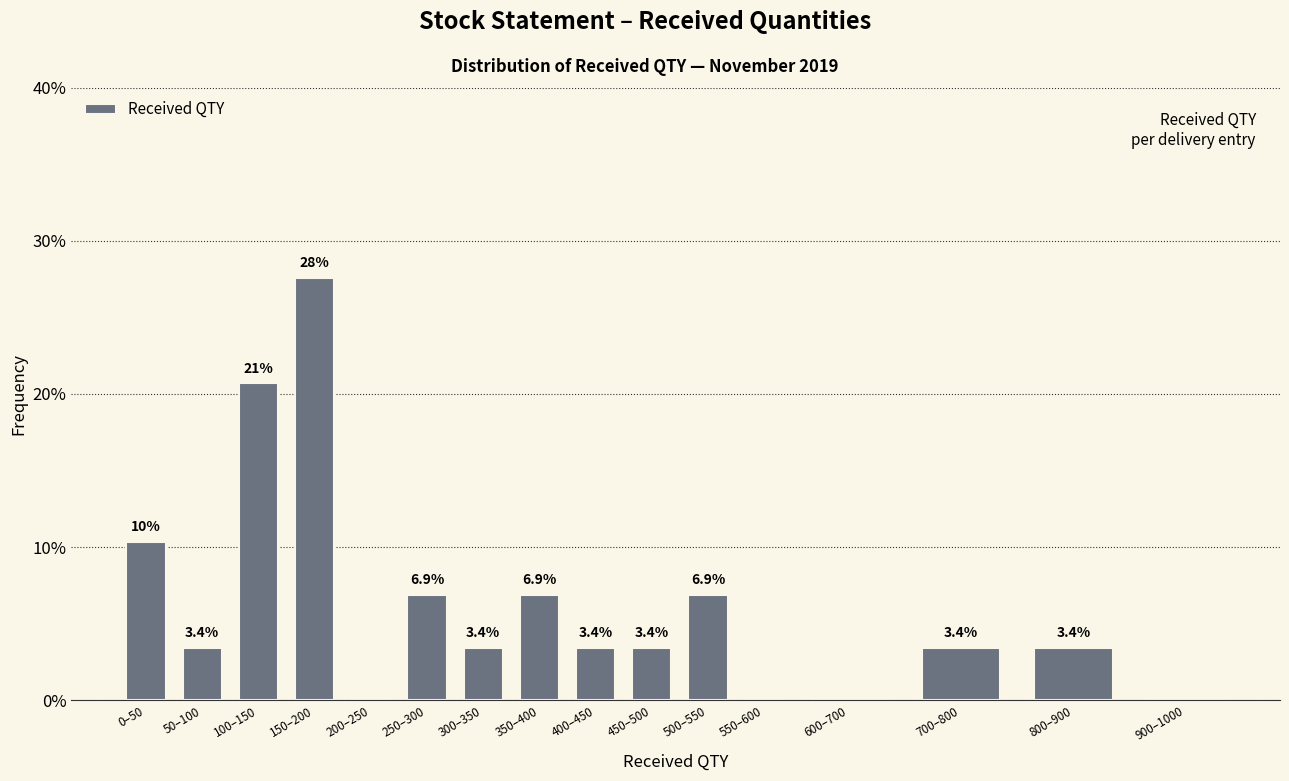

Are the bars horizontal?

No